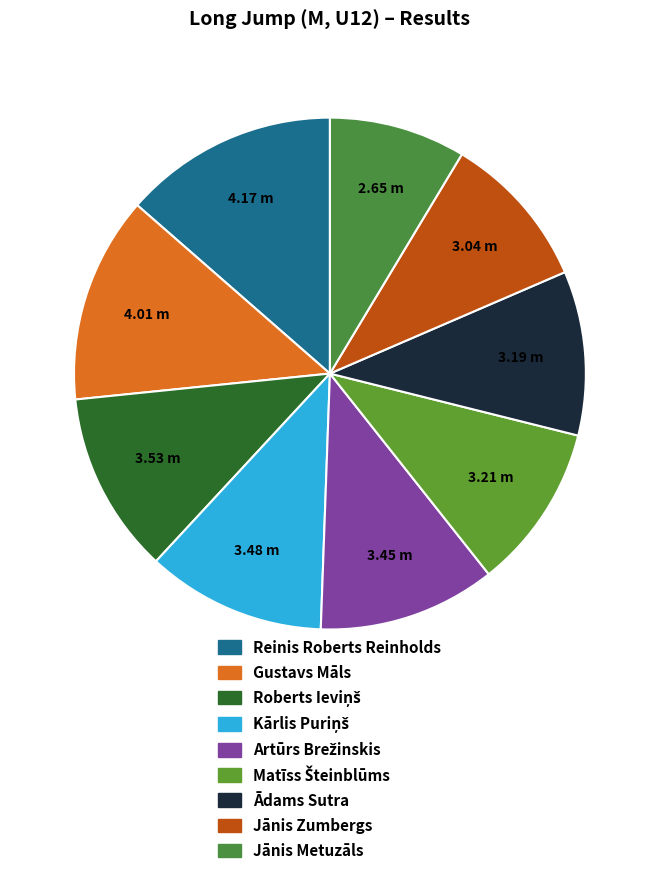

What percentage is NOT represented by Artūrs Brežinskis?

88.8%